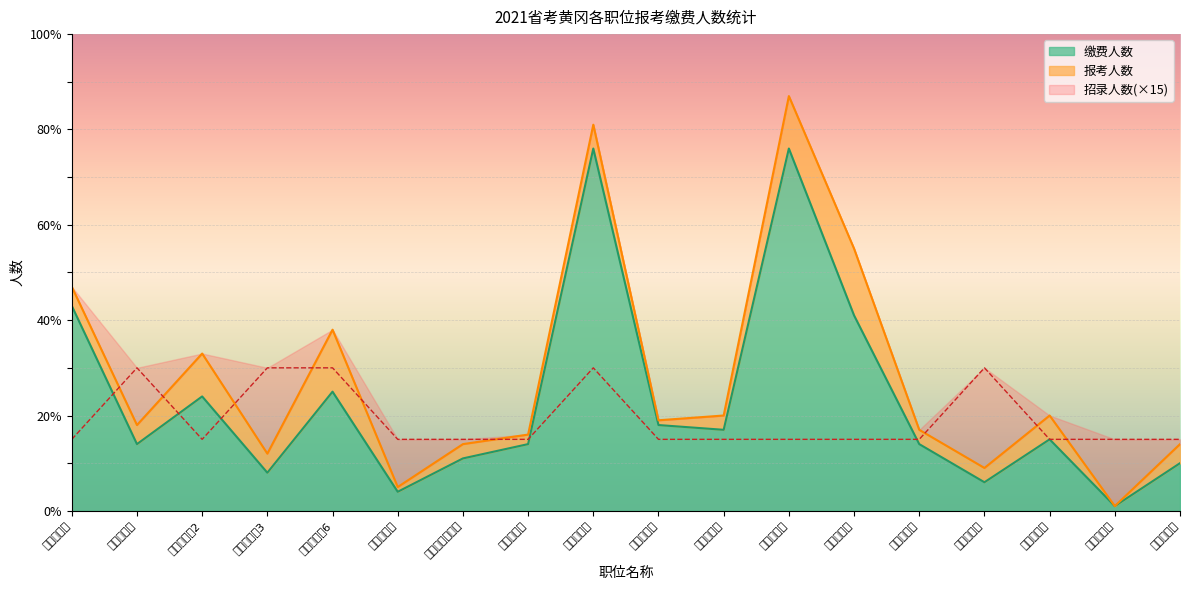

Does the chart display data point markers on the line(s)?

No